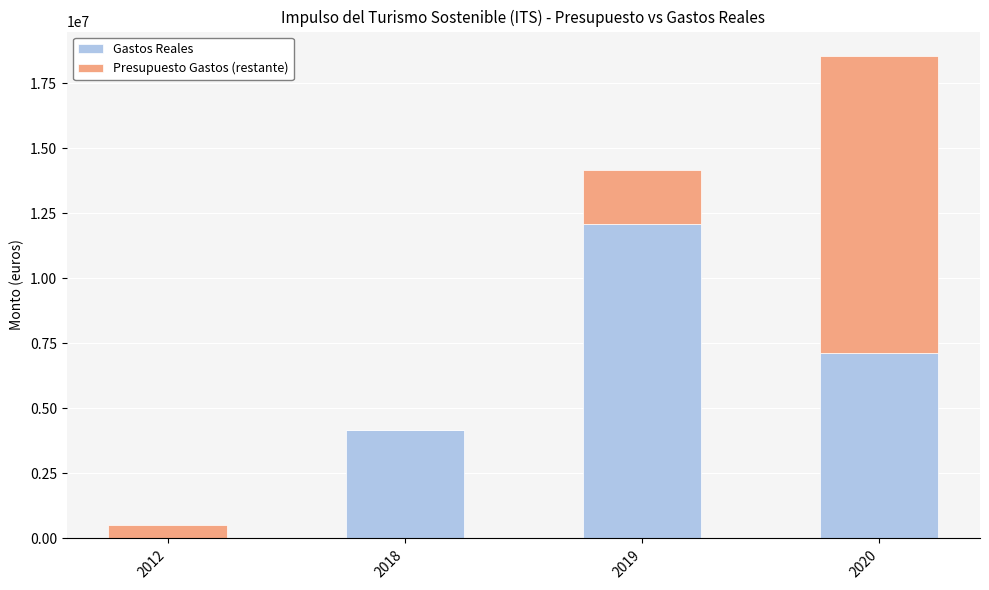

What is the total value across all series at 2019?

14167686.0